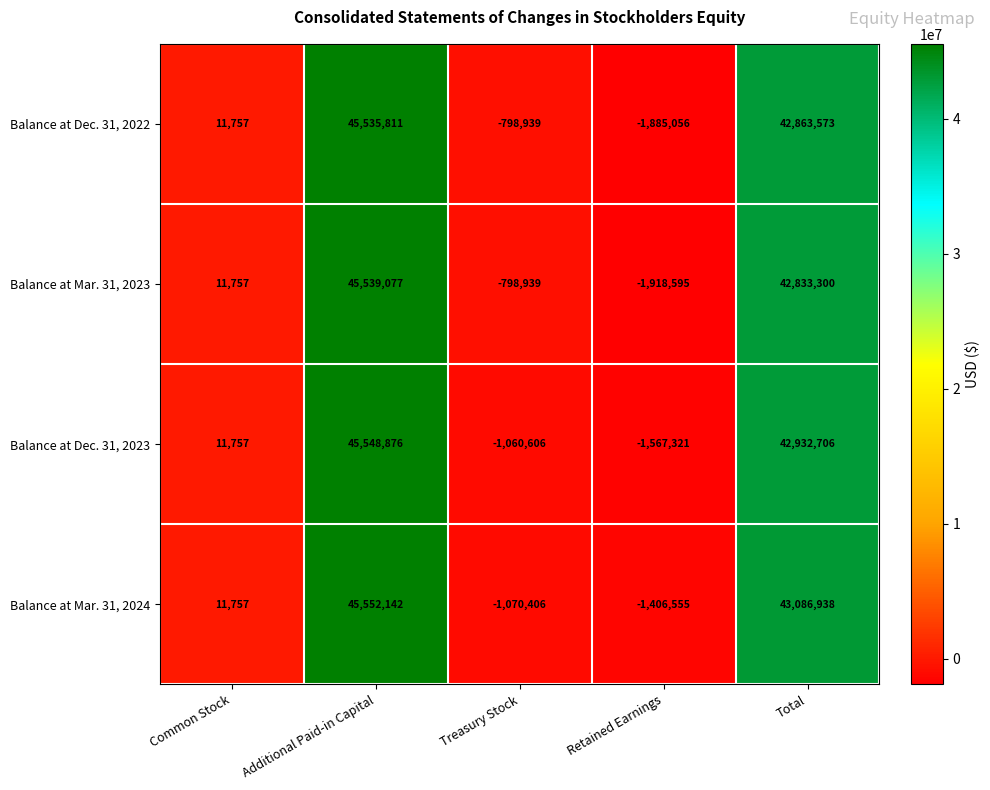

At which category is the sum across all series the highest?

Additional Paid-in Capital